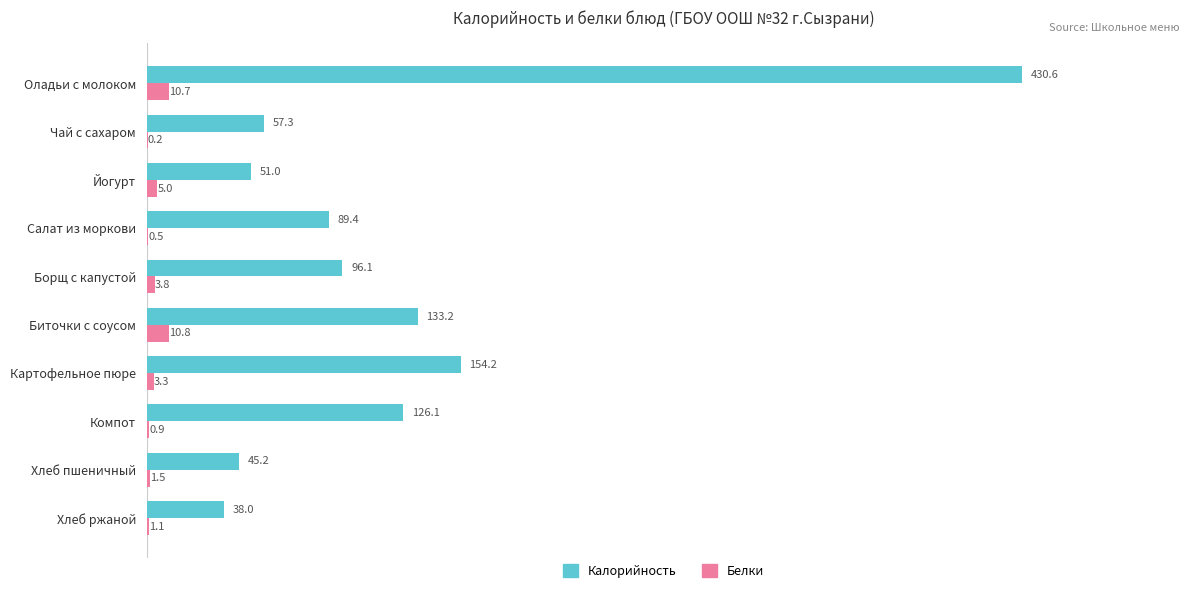

What are all the series names shown in the legend?

Калорийность, Белки